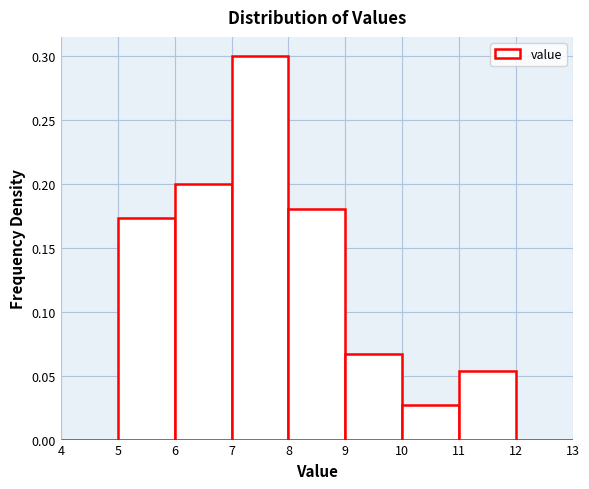

Which range on the x-axis has the tallest bar?

7 to 8